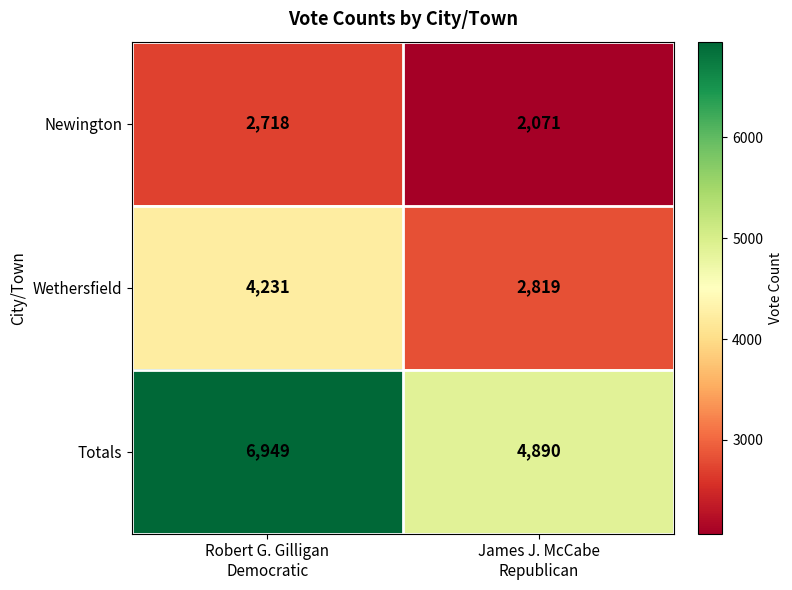

What is the average value of the Totals series?

5920